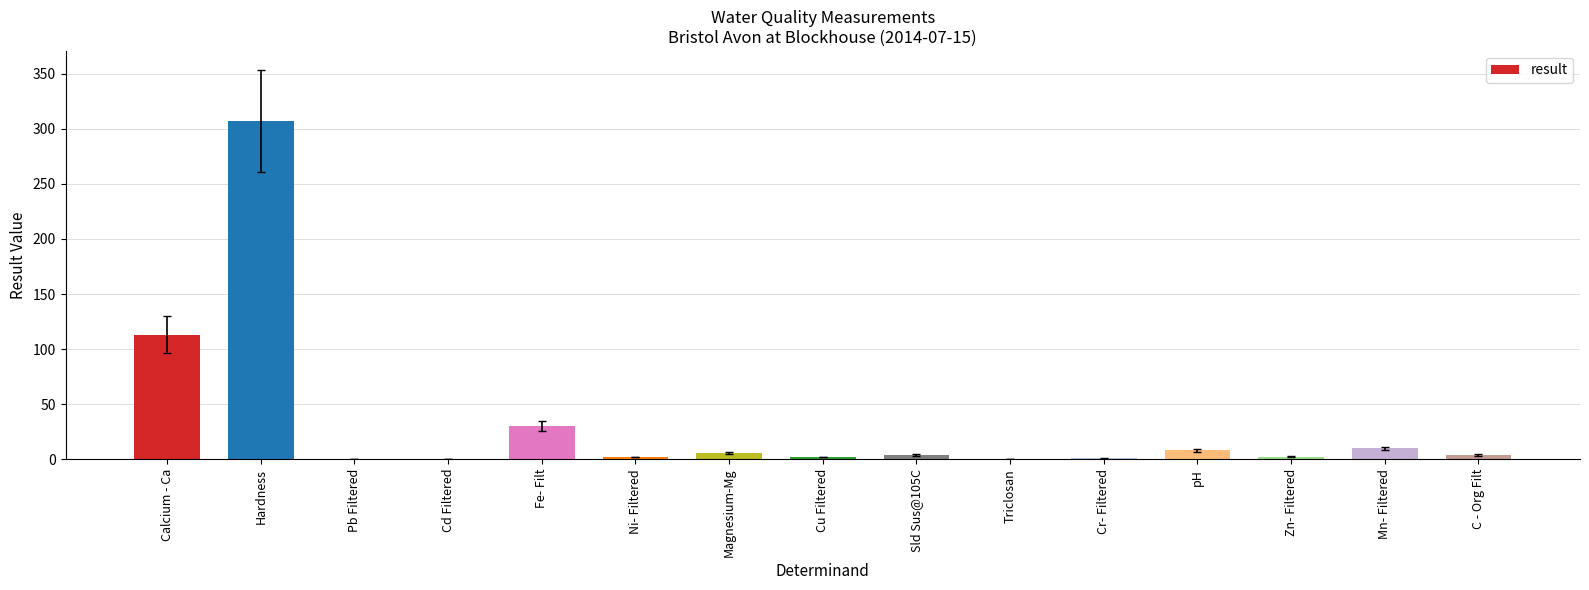

The chart shows a value of 30.0 at Fe- Filt. True or false?

True